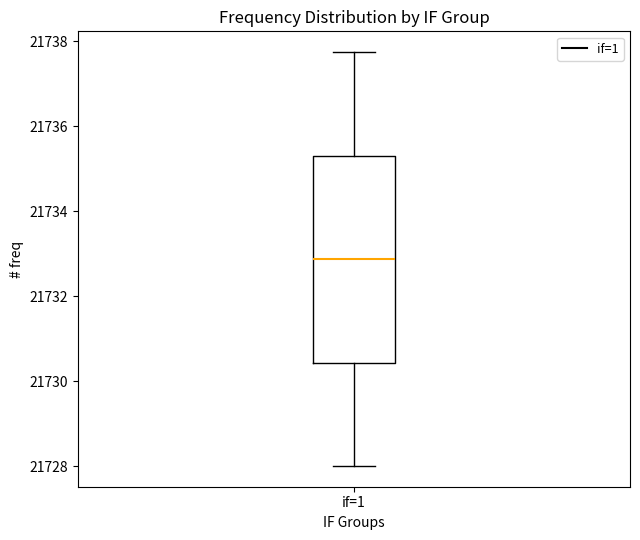

Read this box plot against the y-axis: the position of the median line, the range covered by the box, and the ends of both whiskers. The values are not printed on the chart, so give them approximately, as read against the axis.

median 21732.8, box 21730.4 to 21735.4, whiskers 21728.0 to 21737.8